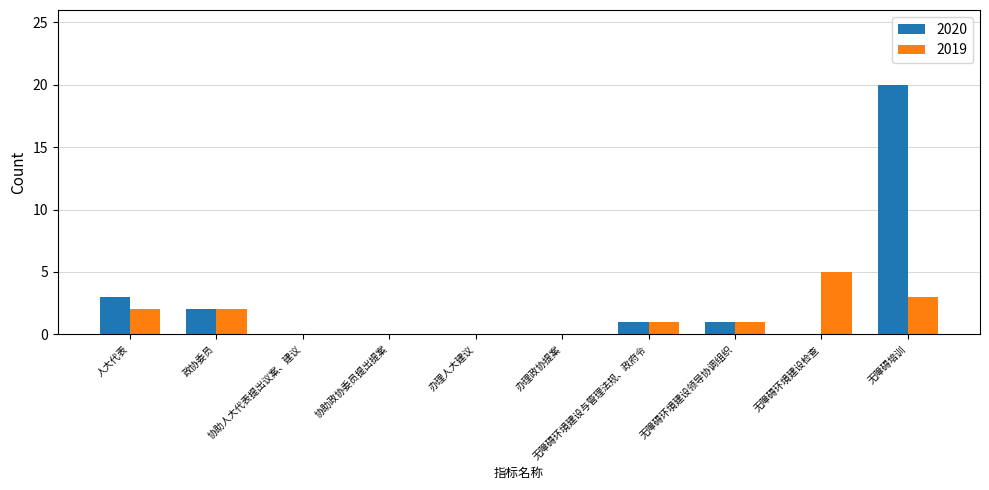

True or false: 2020 has a value of 0 at 协助政协委员提出提案.

True